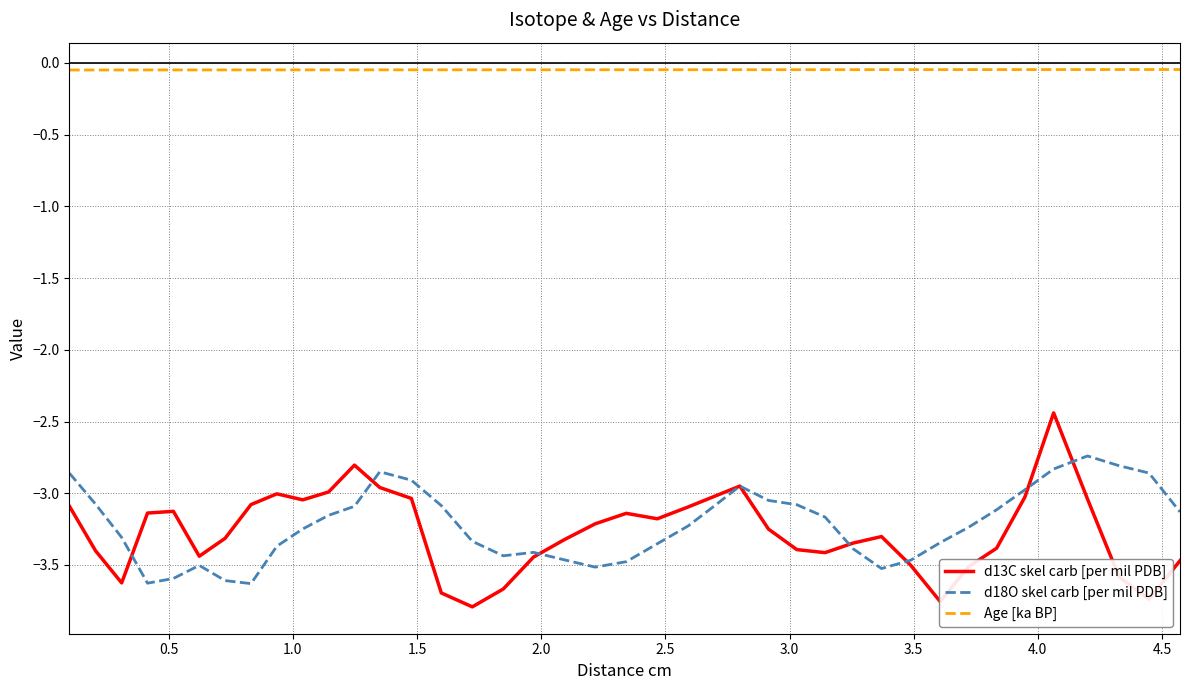

List the series in order of their peak value, highest first.

Age [ka BP], d13C skel carb [per mil PDB], d18O skel carb [per mil PDB]